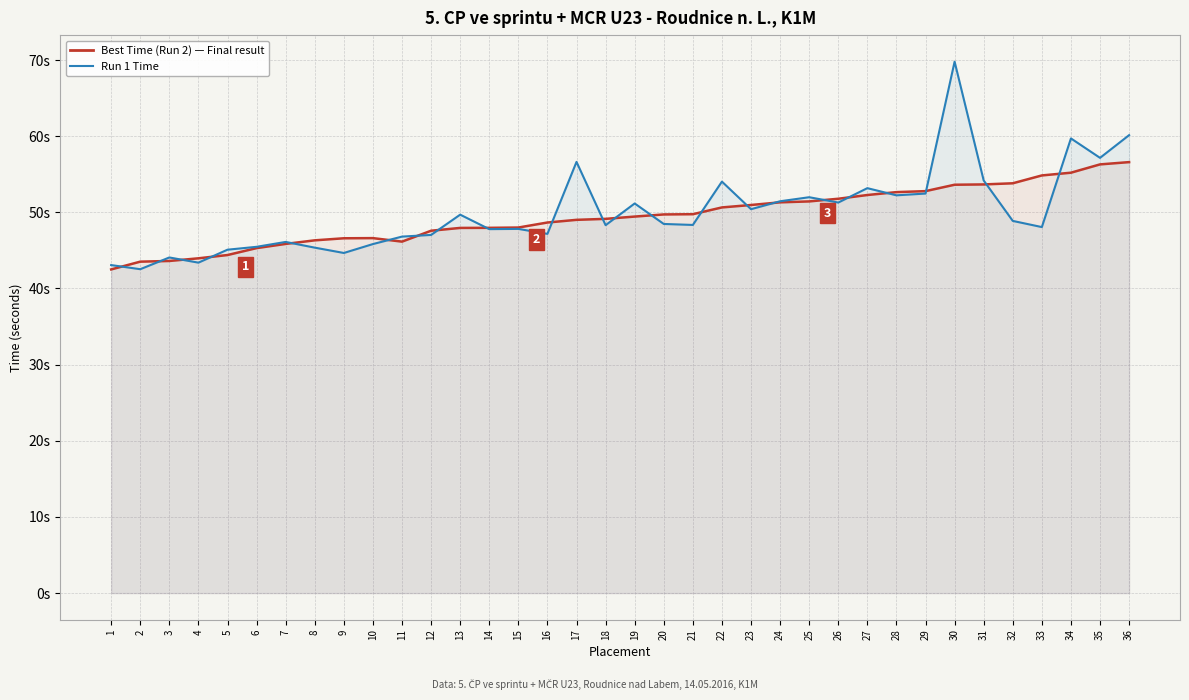

Is the value of Best Time (Run 2) at 26 greater than the value of Run 1 Time at 32?

Yes